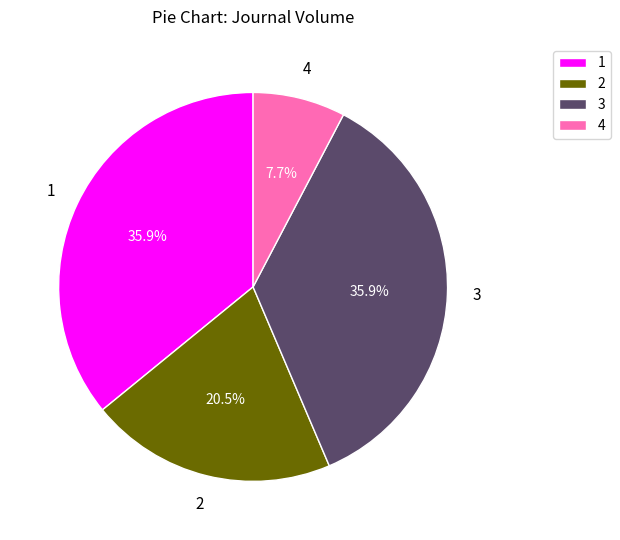

How many segments does this pie chart have?

4